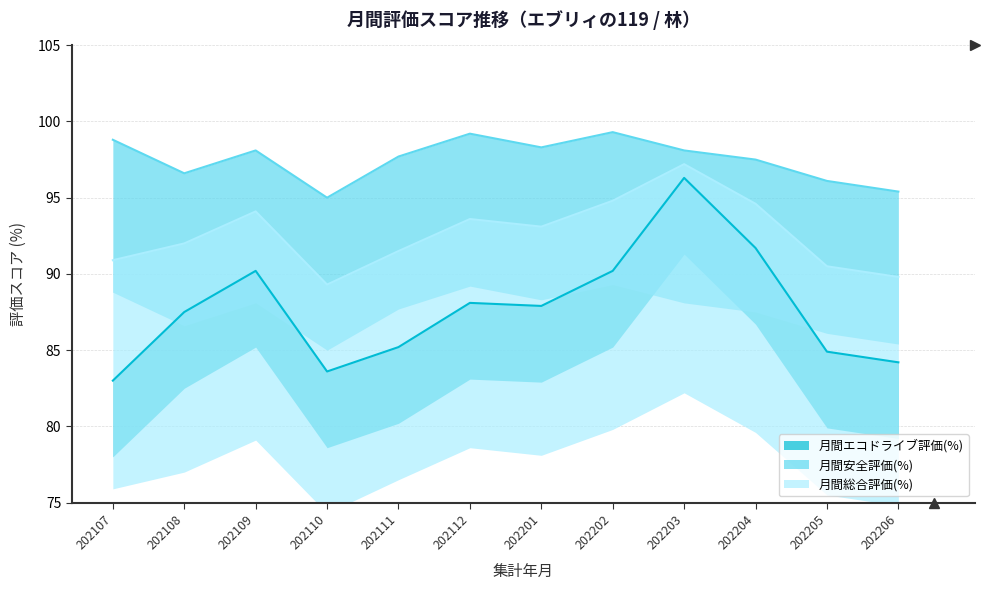

Where is the first local maximum for 月間エコドライブ評価(%)?

202109